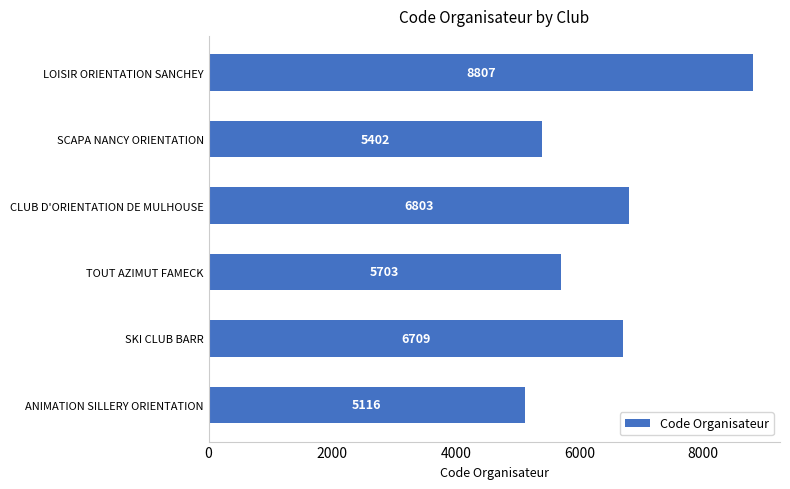

Rank the categories by value from highest to lowest.

LOISIR ORIENTATION SANCHEY, CLUB D'ORIENTATION DE MULHOUSE, SKI CLUB BARR, TOUT AZIMUT FAMECK, SCAPA NANCY ORIENTATION, ANIMATION SILLERY ORIENTATION